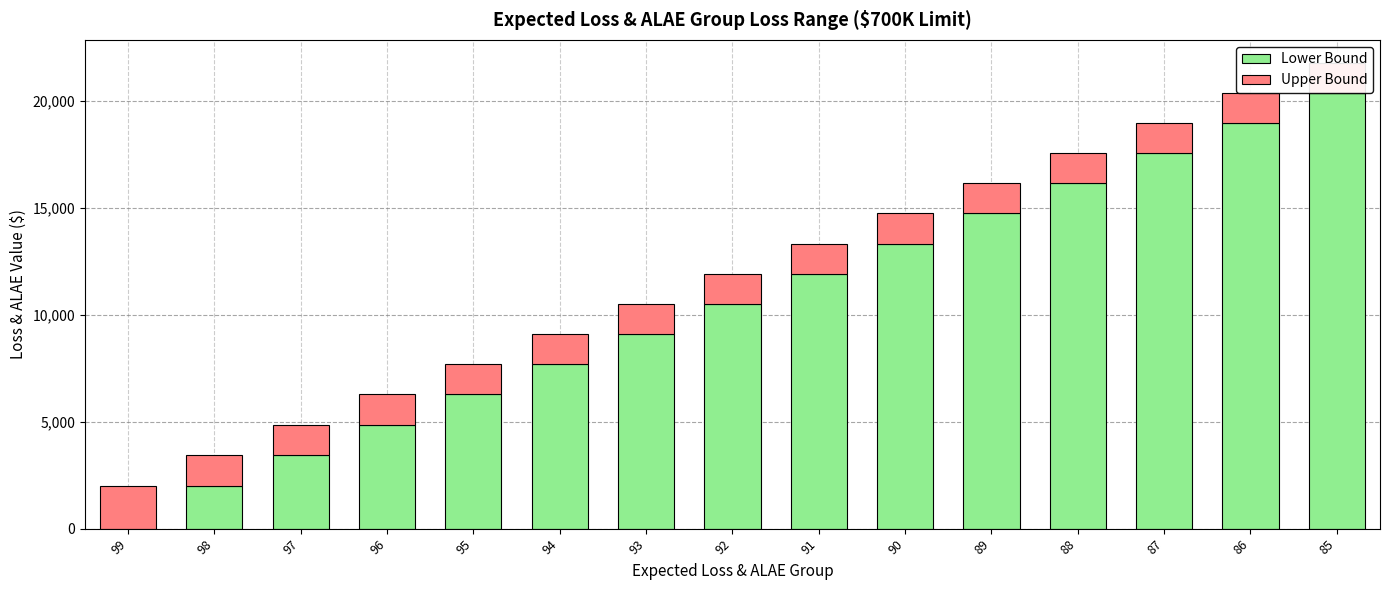

Are the bars horizontal?

No